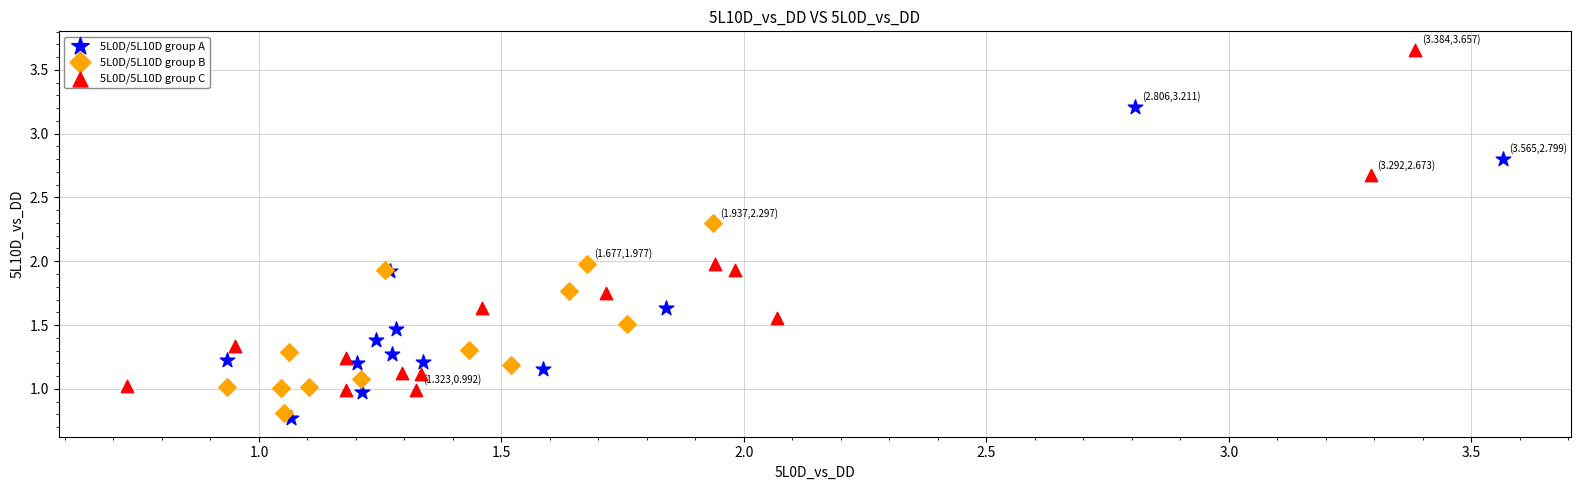

Which series reaches the maximum Y coordinate?

5L0D/5L10D group C